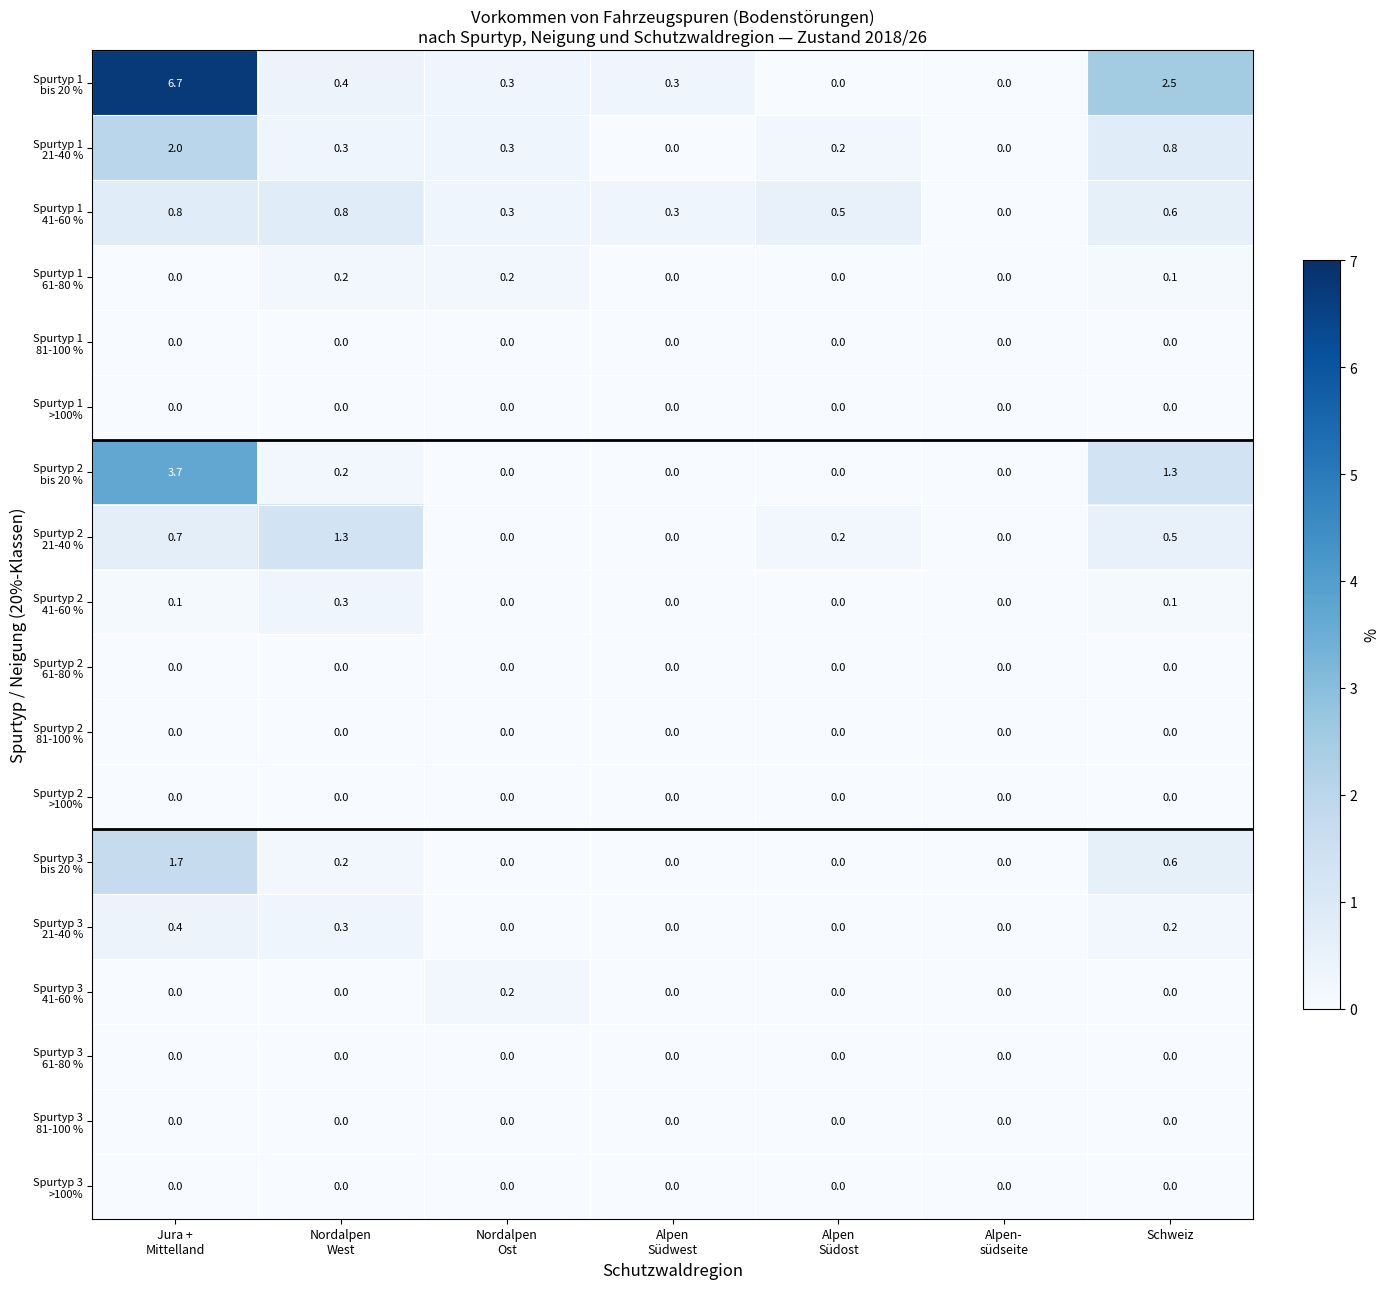

What is the difference between the highest and lowest values at Schweiz?

2.5